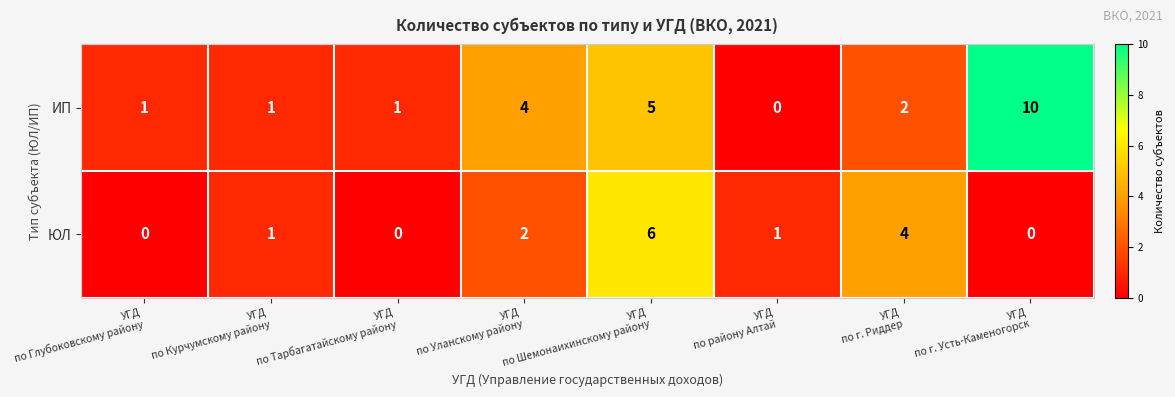

How many ЮЛ values are between 0 and 4?

7